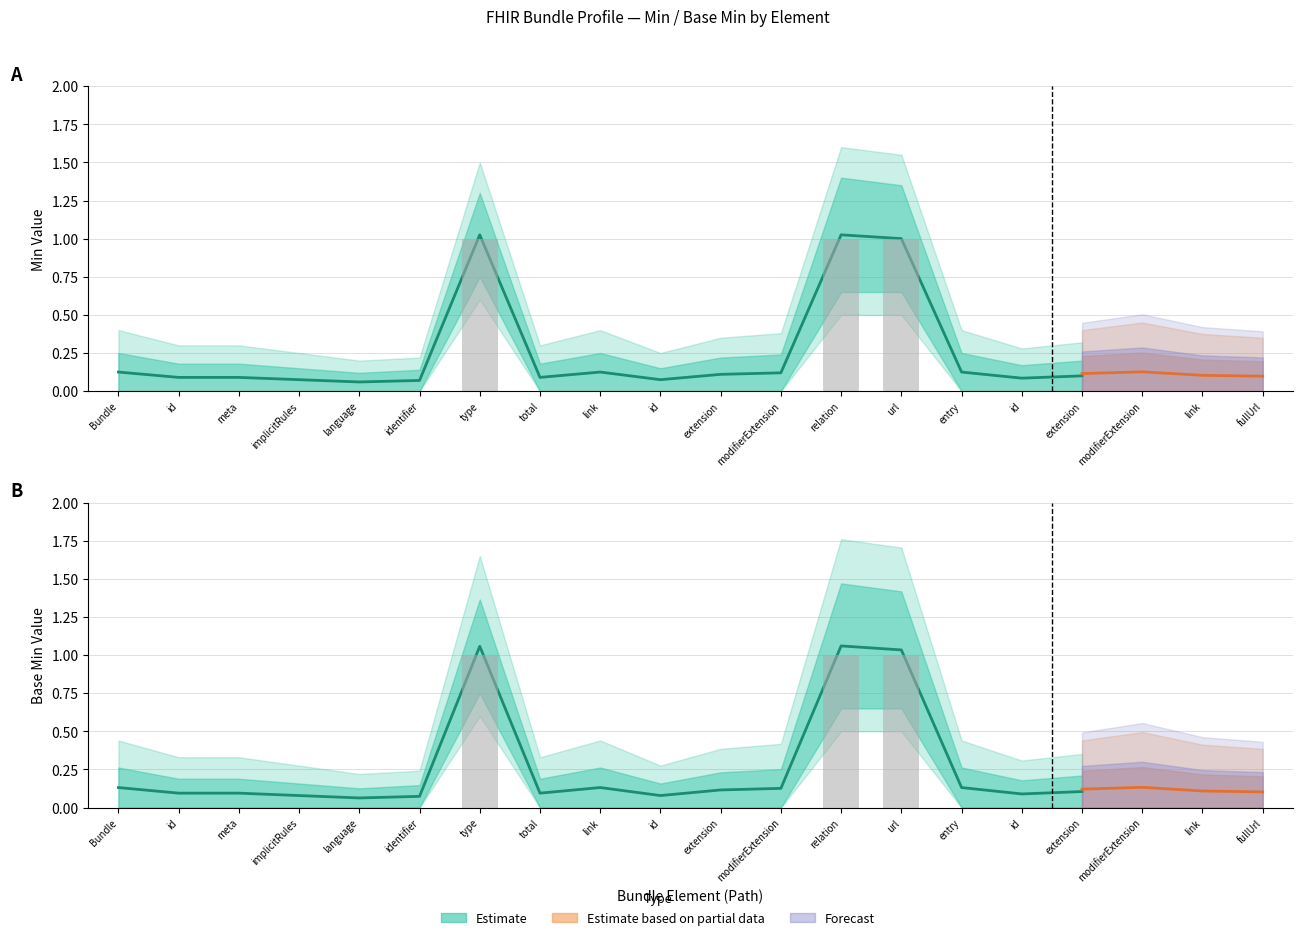

Reading left to right, what are all the values shown in this chart?

Min: 0	0	0	0	0	0	1	0	0	0	0	0	1	1	0	0	0	0	0	0
Base Min: 0	0	0	0	0	0	1	0	0	0	0	0	1	1	0	0	0	0	0	0